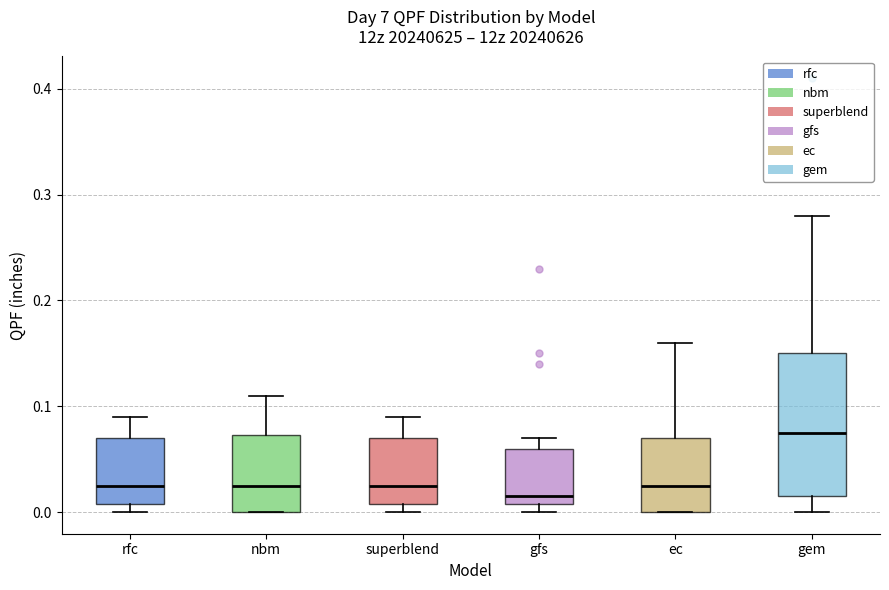

Reading left to right, read every box against the y-axis: the position of its median line, the range the box covers, and the ends of its whiskers. The values are not printed on the chart, so give them approximately, as read against the axis.

rfc: median 0.03, box 0.01 to 0.07, whiskers 0.00 to 0.09
nbm: median 0.03, box 0.00 to 0.07, whiskers 0.00 to 0.11
superblend: median 0.03, box 0.01 to 0.07, whiskers 0.00 to 0.09
gfs: median 0.02, box 0.01 to 0.06, whiskers 0.00 to 0.07
ec: median 0.03, box 0.00 to 0.07, whiskers 0.00 to 0.16
gem: median 0.08, box 0.02 to 0.15, whiskers 0.00 to 0.28